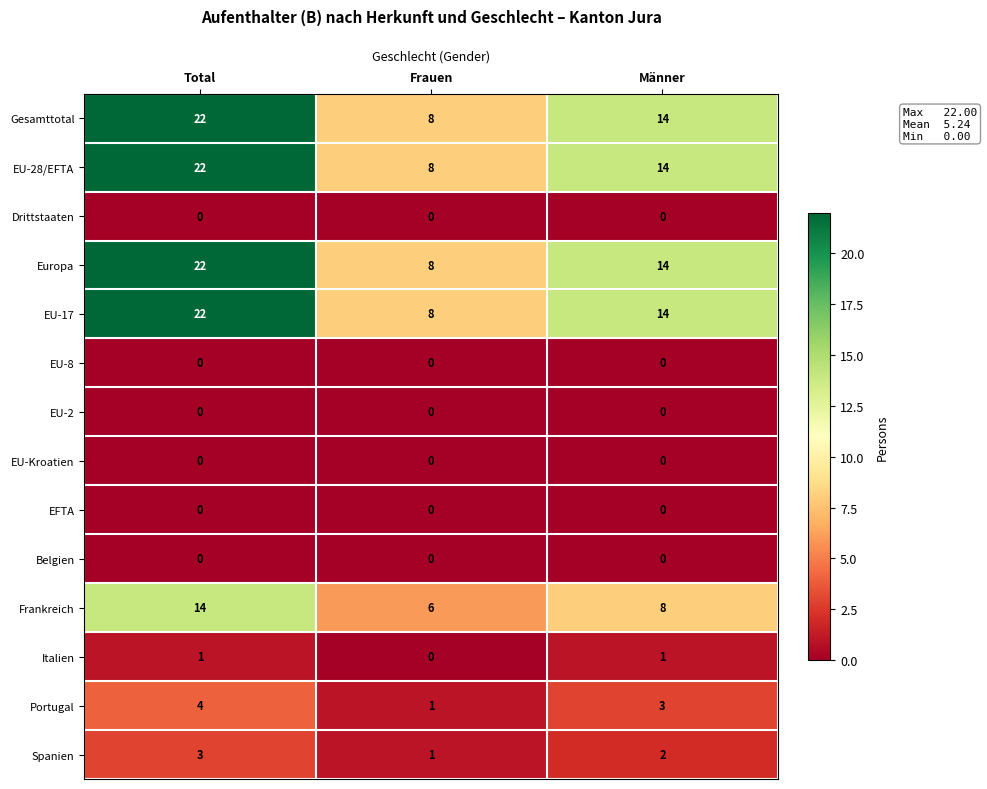

What is the spread (max minus min) of values at Männer?

14